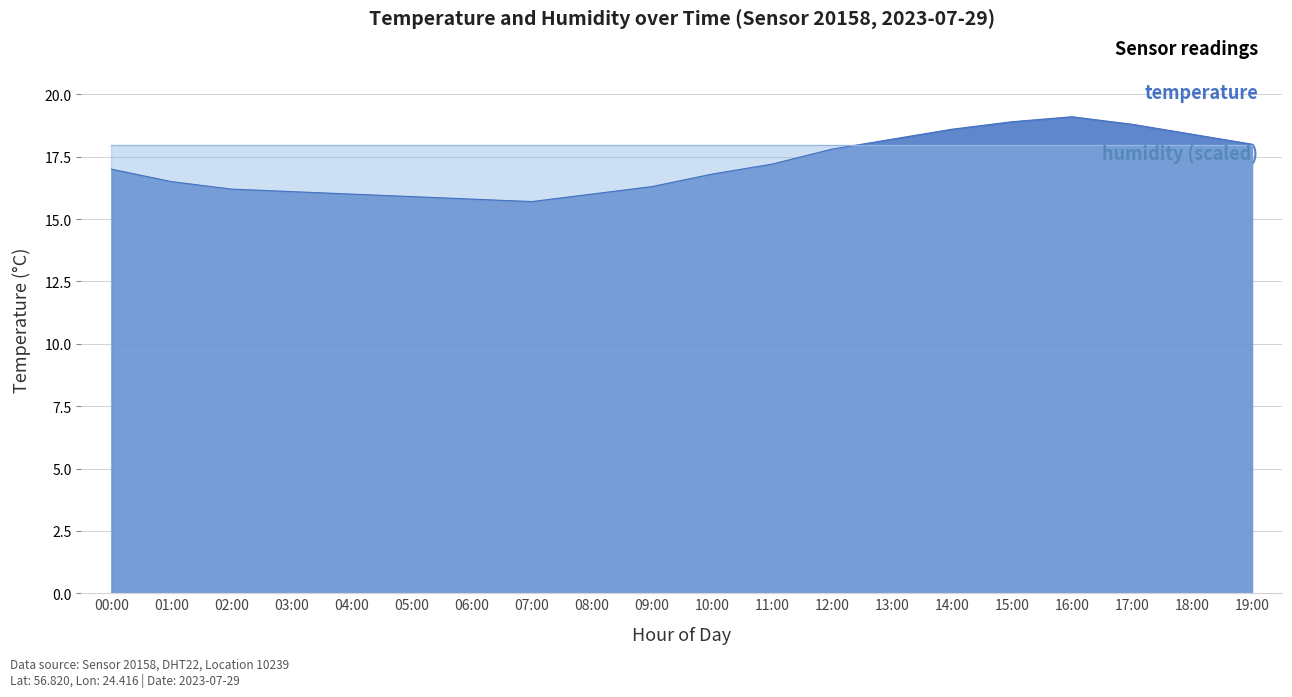

True or false: the data has more than 2 interior local peaks.

False